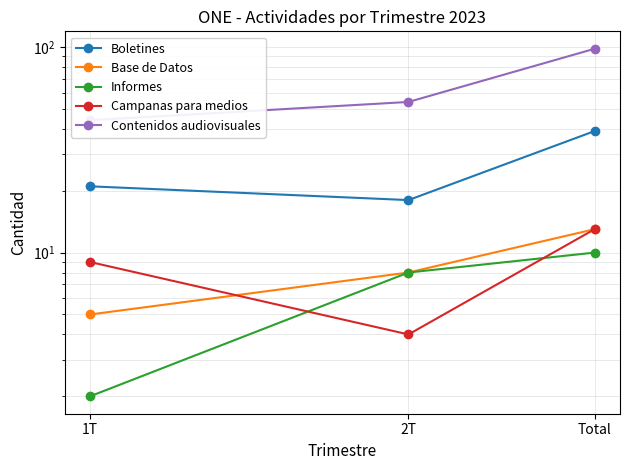

Count the number of data series in this chart.

5